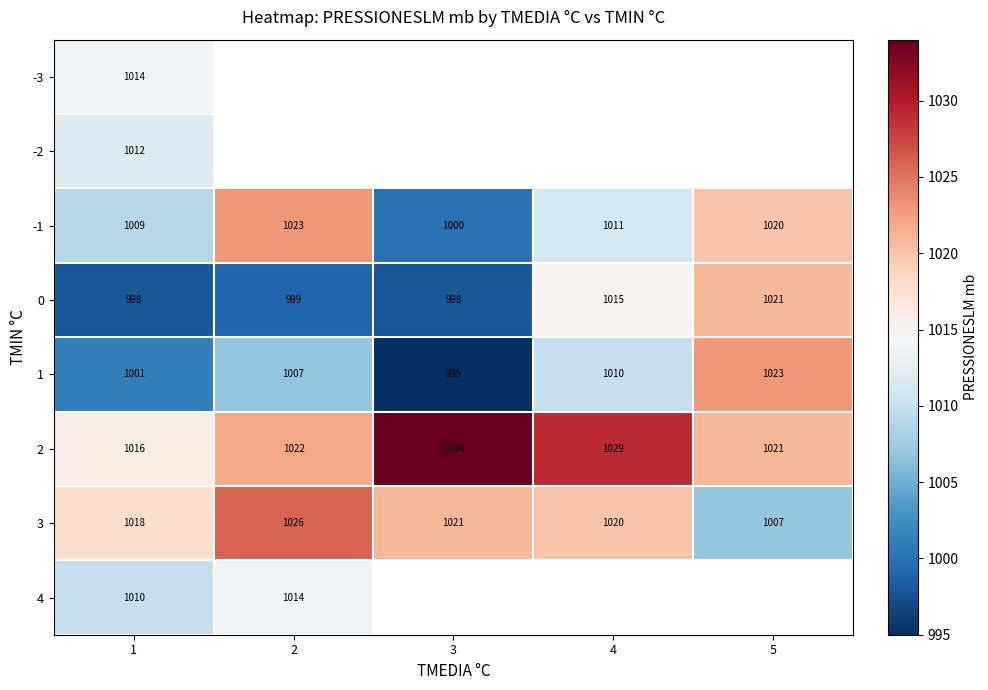

What is the sum of the -1 values at 3 and 4?

2011